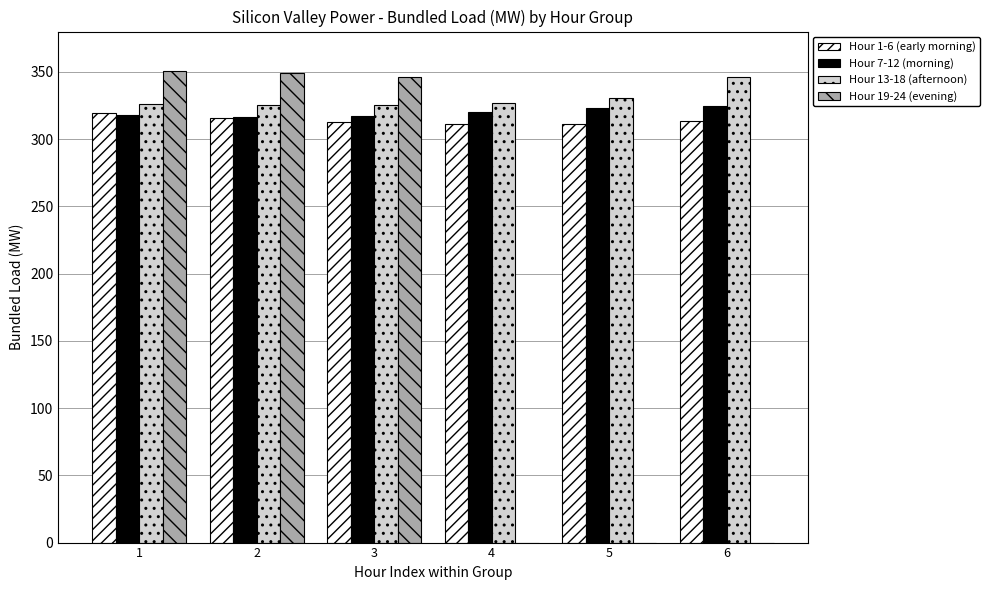

How many data points does each series have?

6